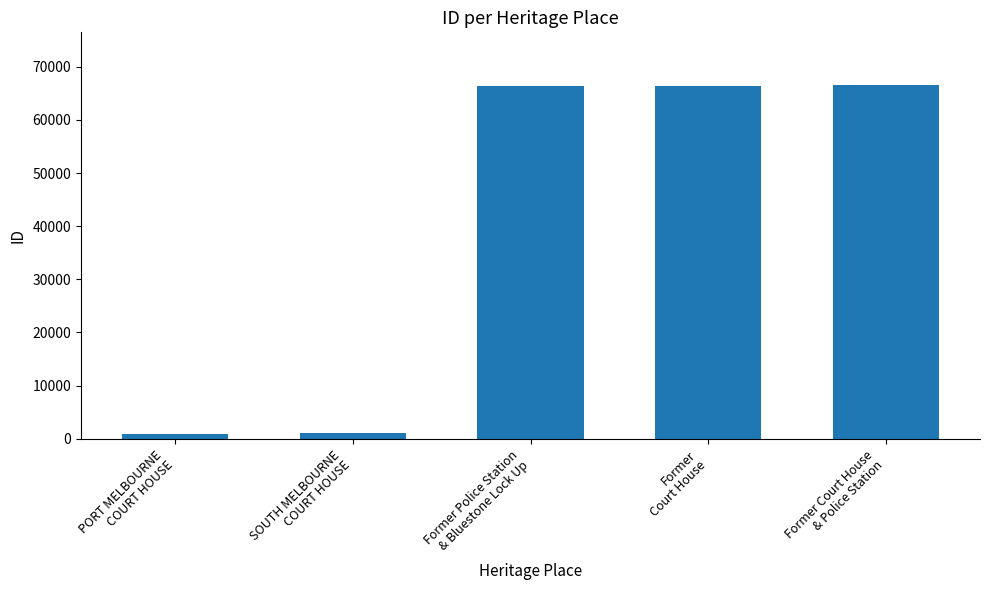

How many data points are less than 66381?

2